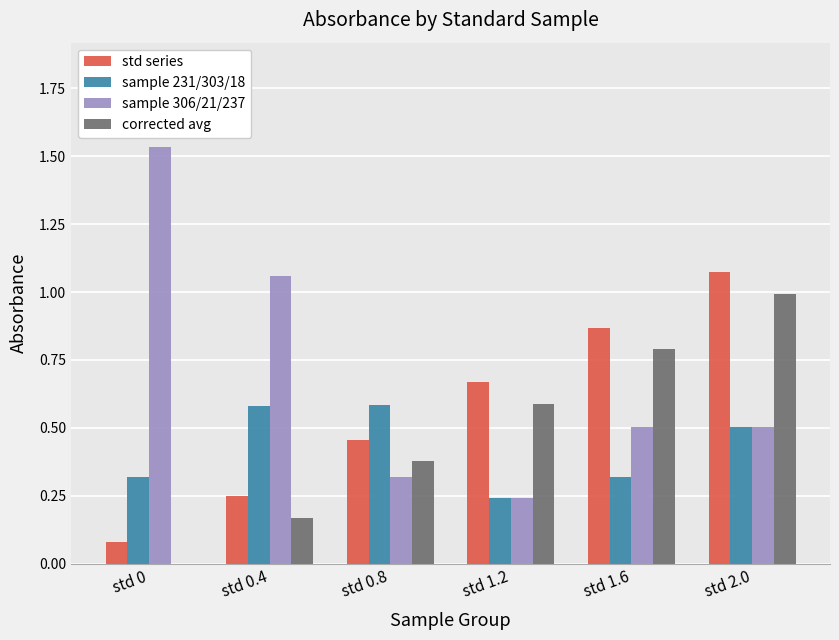

Which series changed the most between std 0 and std 1.2?

sample 306/21/237